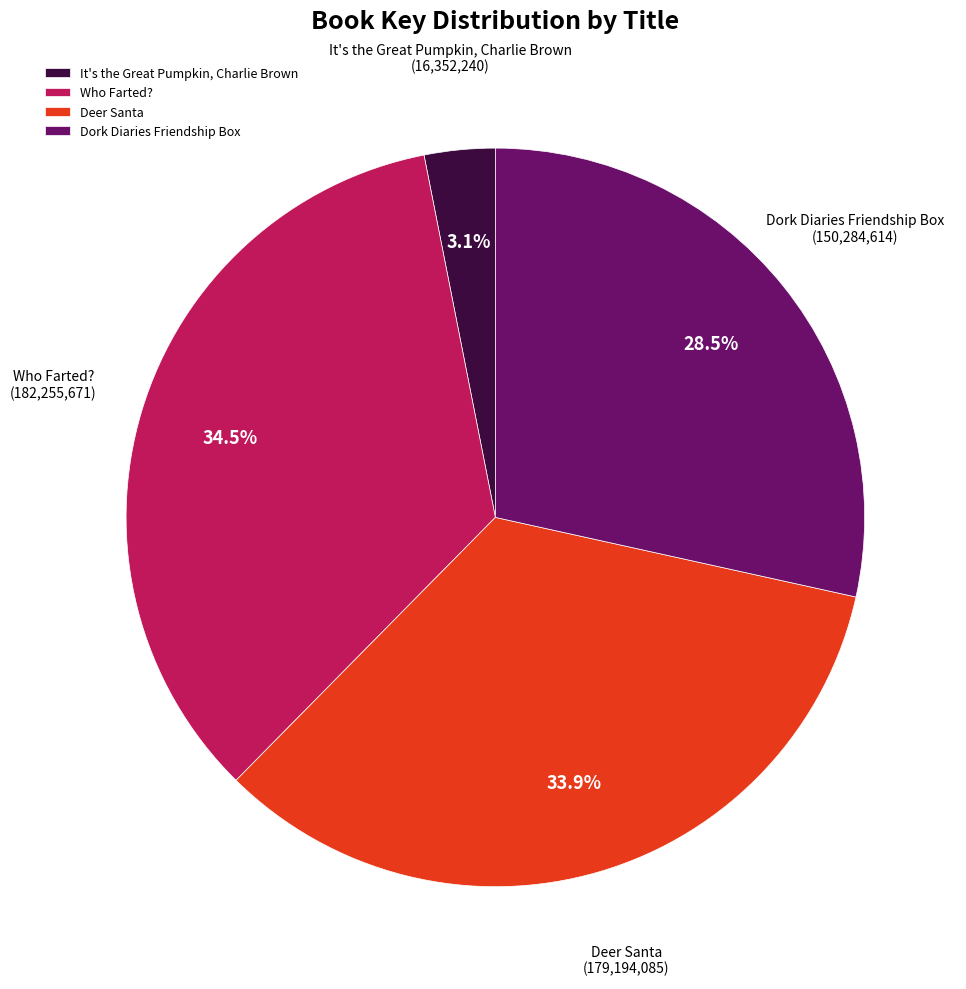

Count the number of slices in the pie.

4